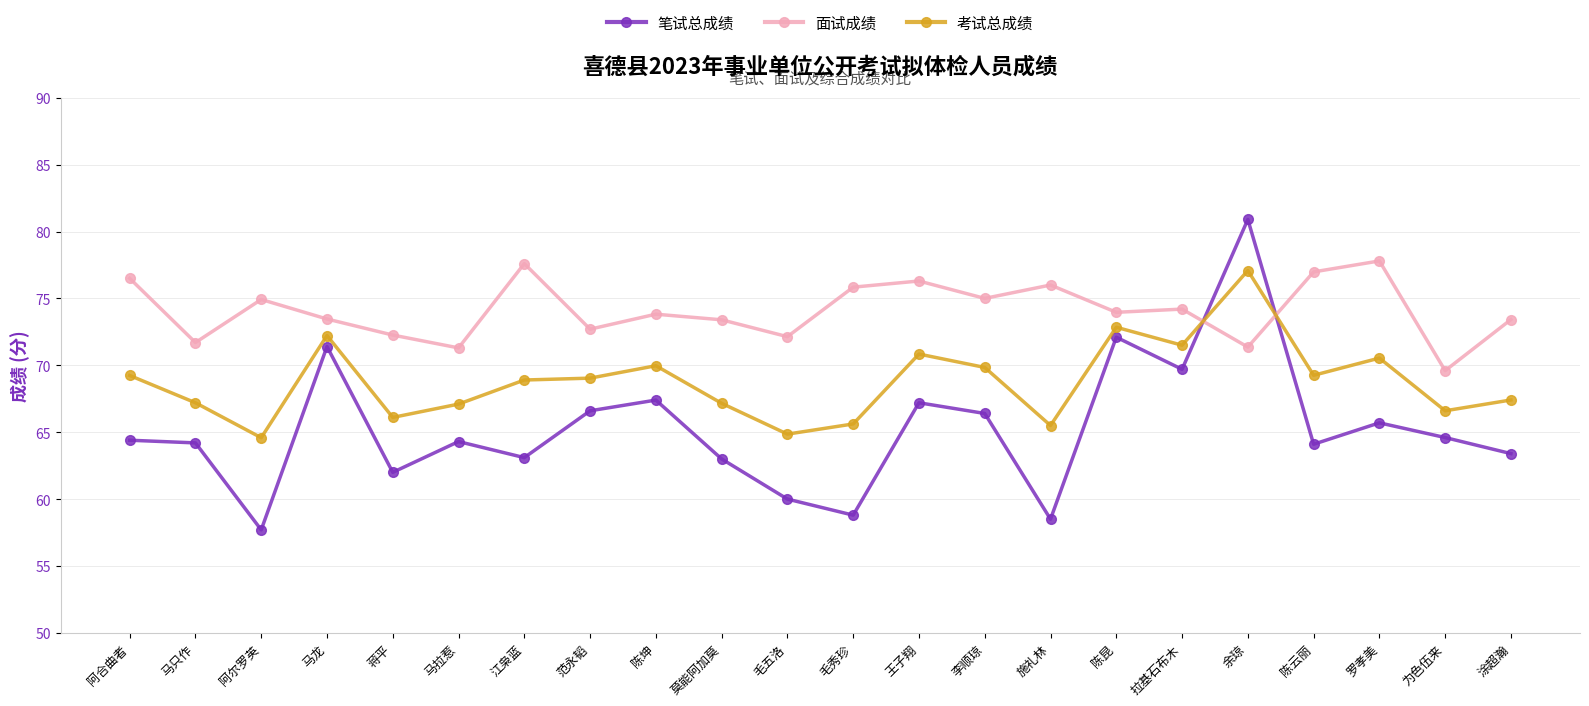

What is the sum of the 面试成绩 values at 江枭蓝 and 范永韬?

150.3